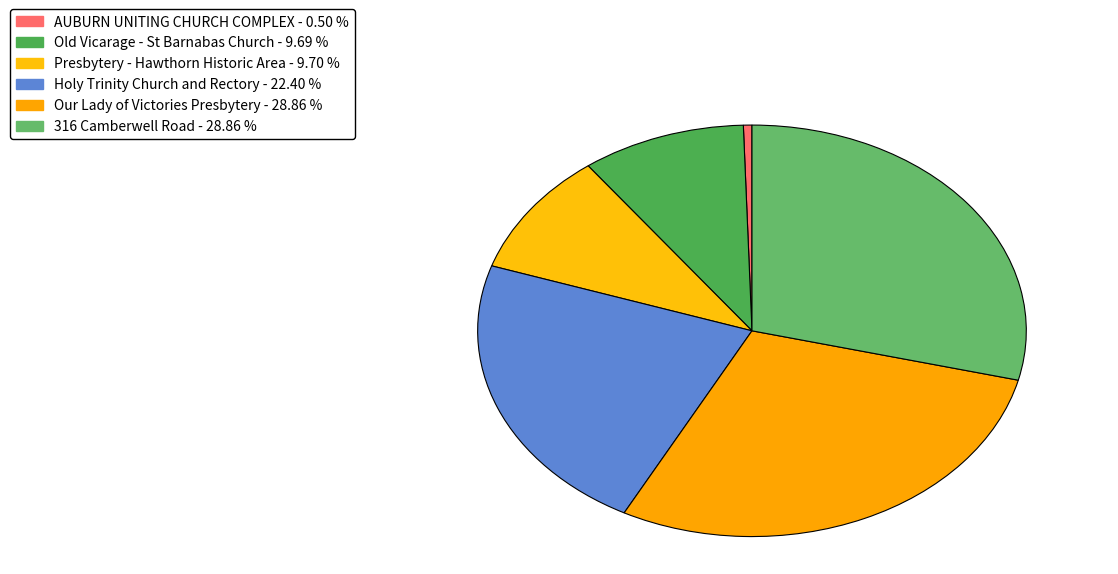

What is the largest slice in the pie chart?

316 Camberwell Road